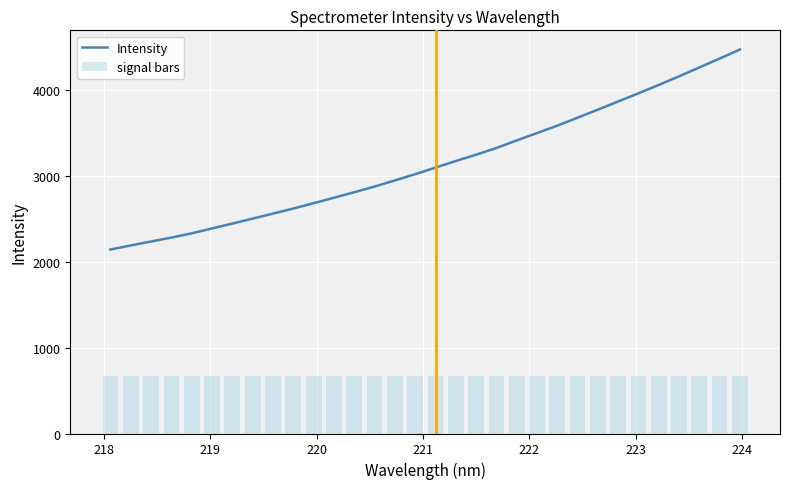

What is the highest value of the Intensity series?

4474.9